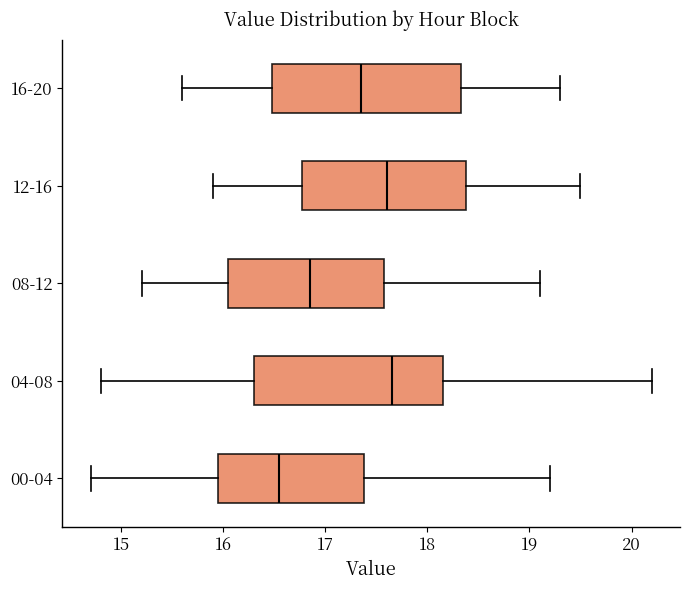

Which box's median line is the furthest to the left?

00-04